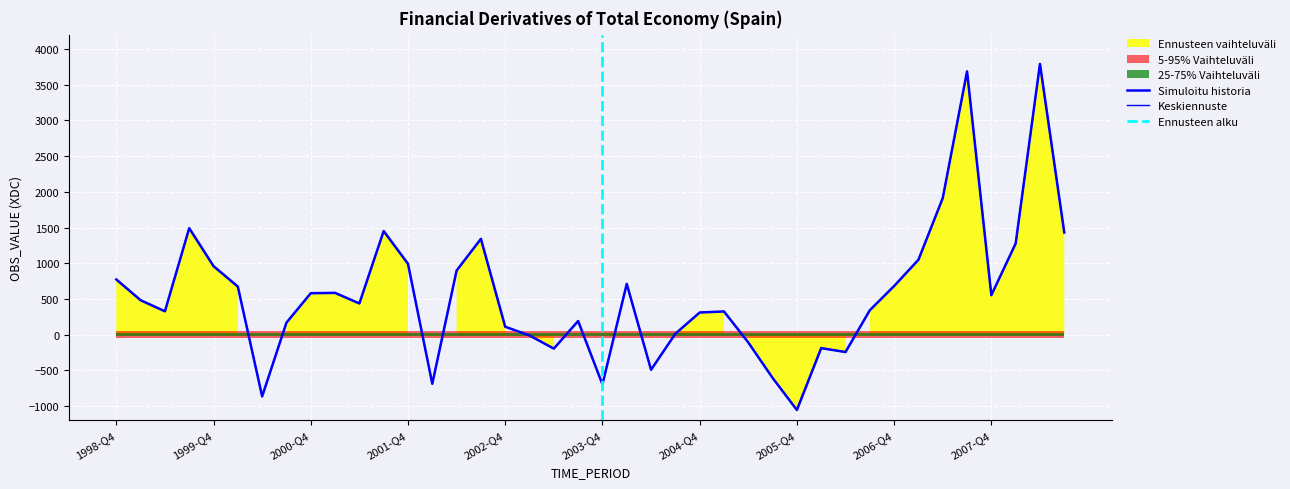

How many lines are shown in the chart?

1